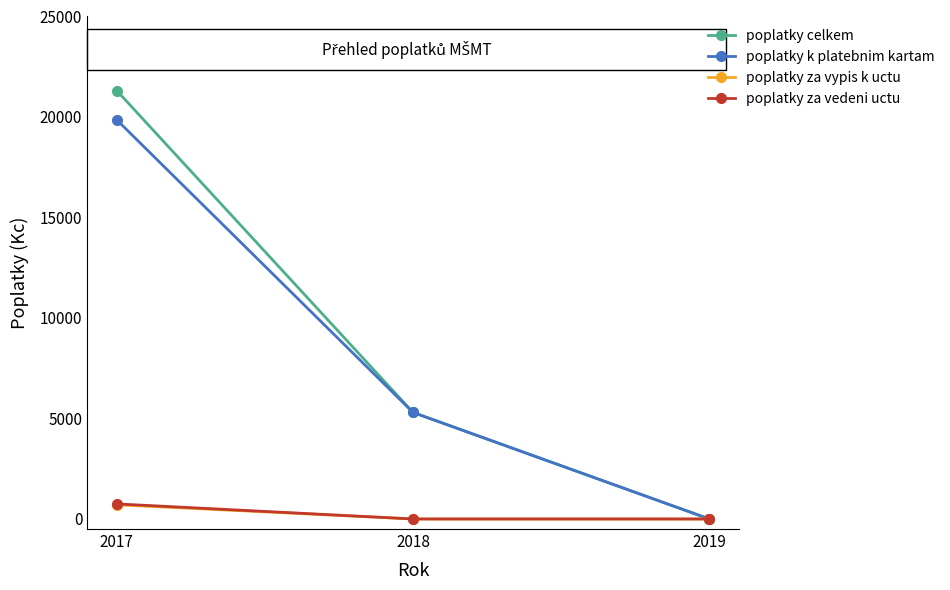

The poplatky celkem series shows 0 at 2019. True or false?

True